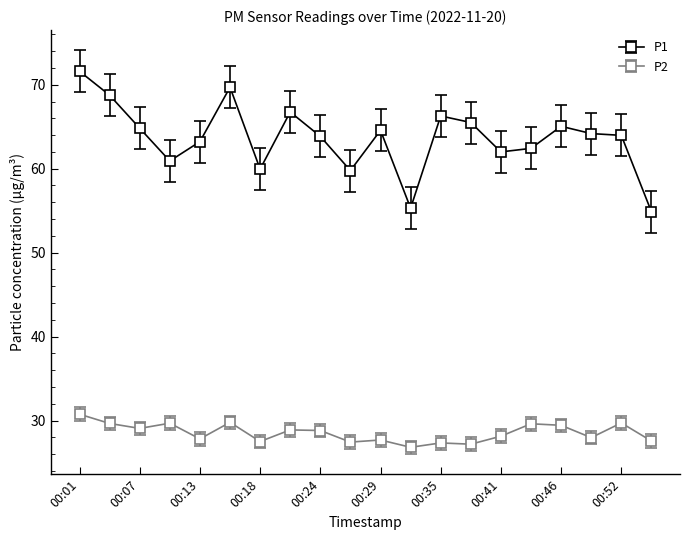

True or false: P1 and P2 cross at least once.

False